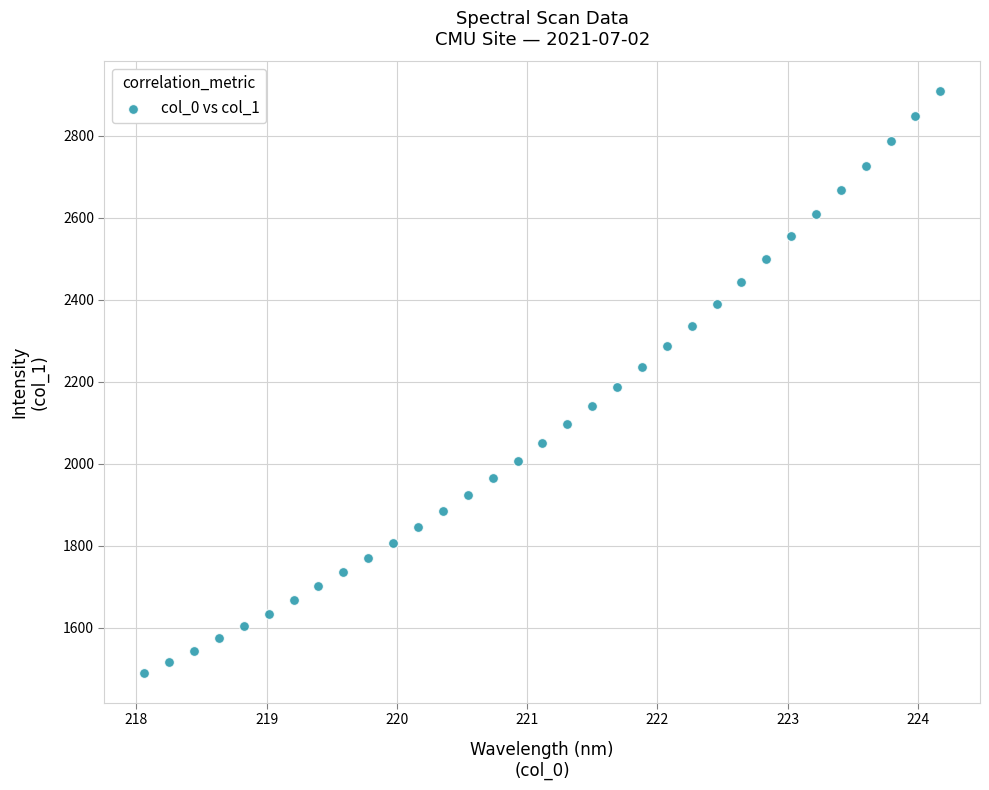

What is the range of Y values (max minus min)?

1421.9